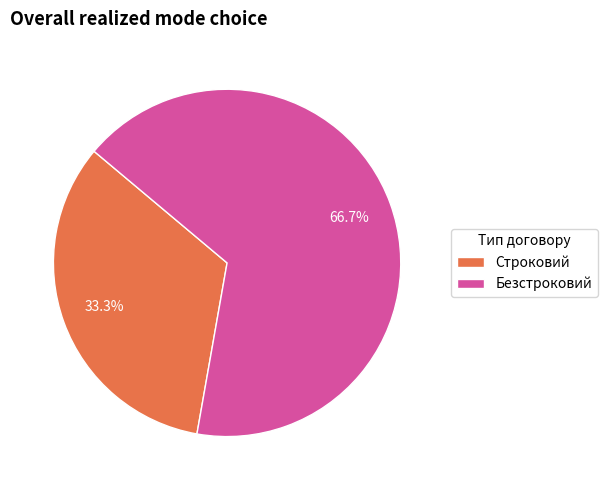

Count the number of slices in the pie.

2